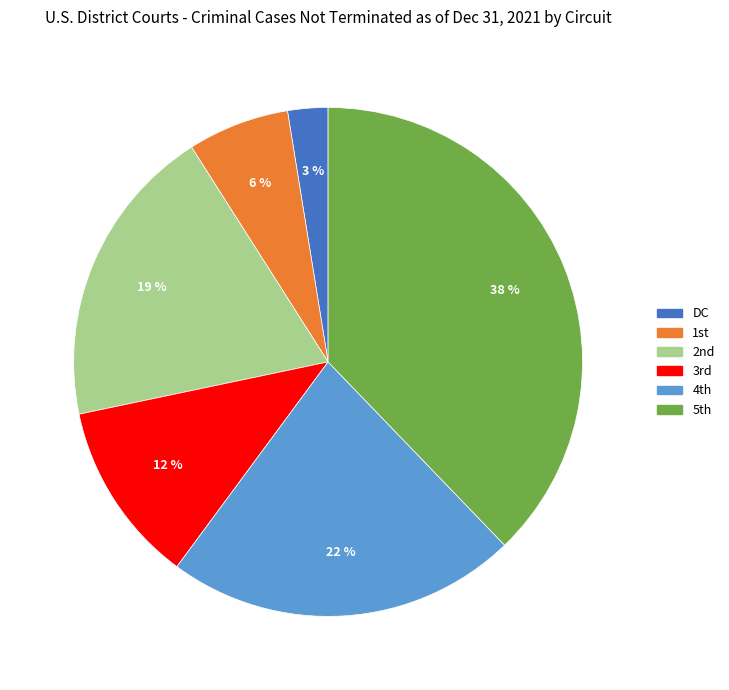

Which slice is the smallest?

DC